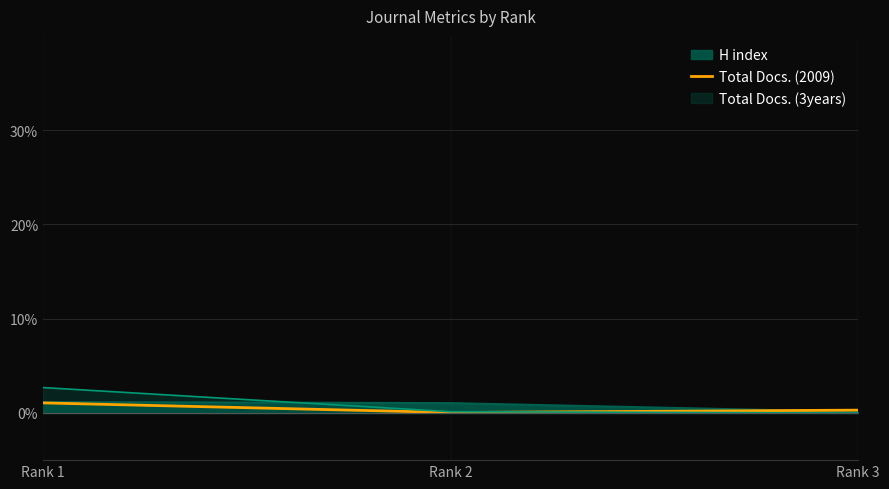

What is the maximum value shown in the chart?

1.1